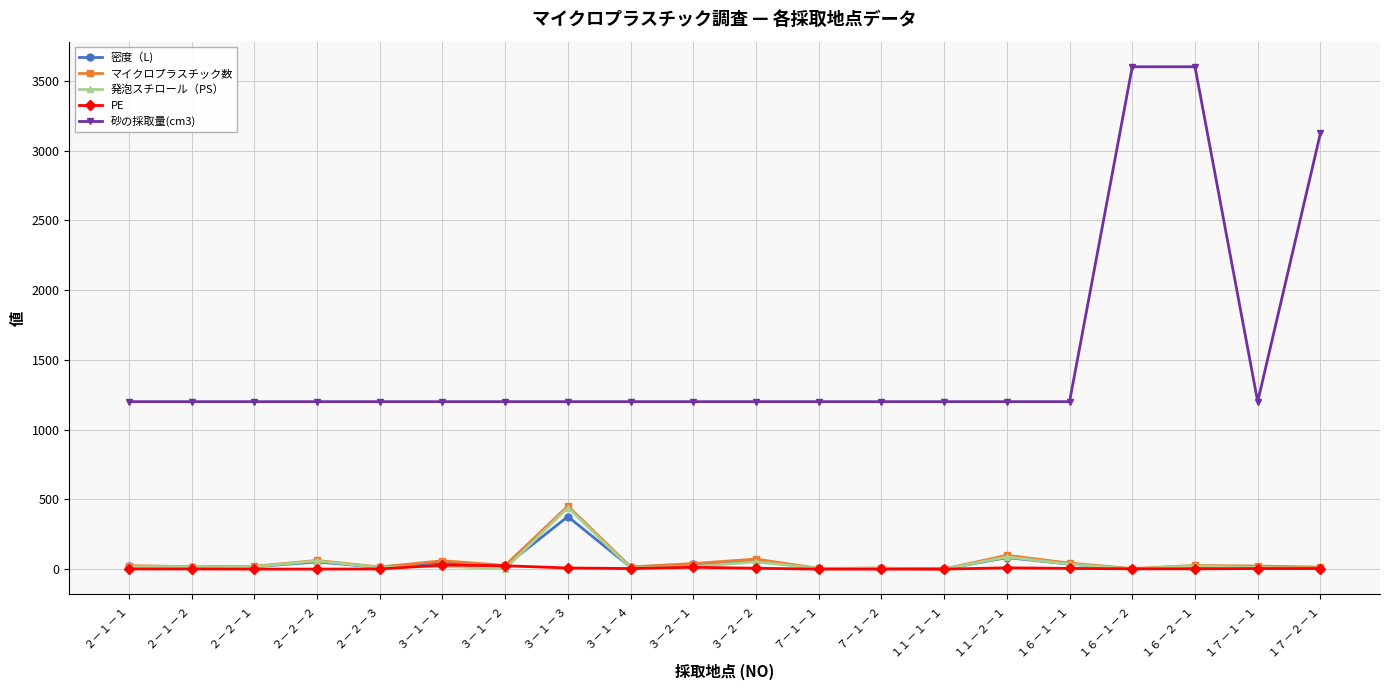

At how many categories does at least one series exceed 2295?

3